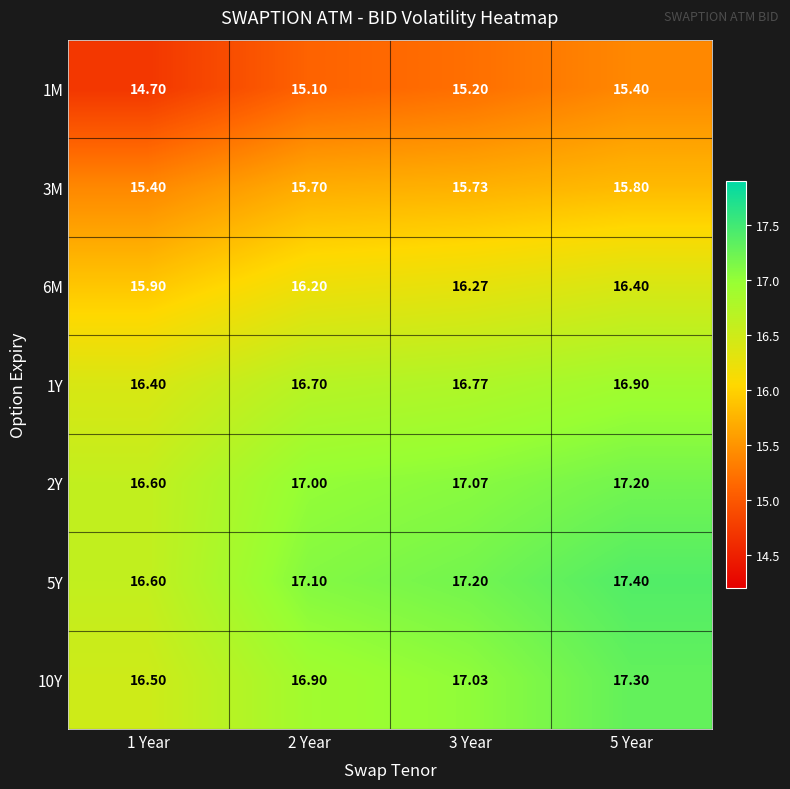

Is the value of 1M at 5 Year greater than the value of 1Y at 2 Year?

No